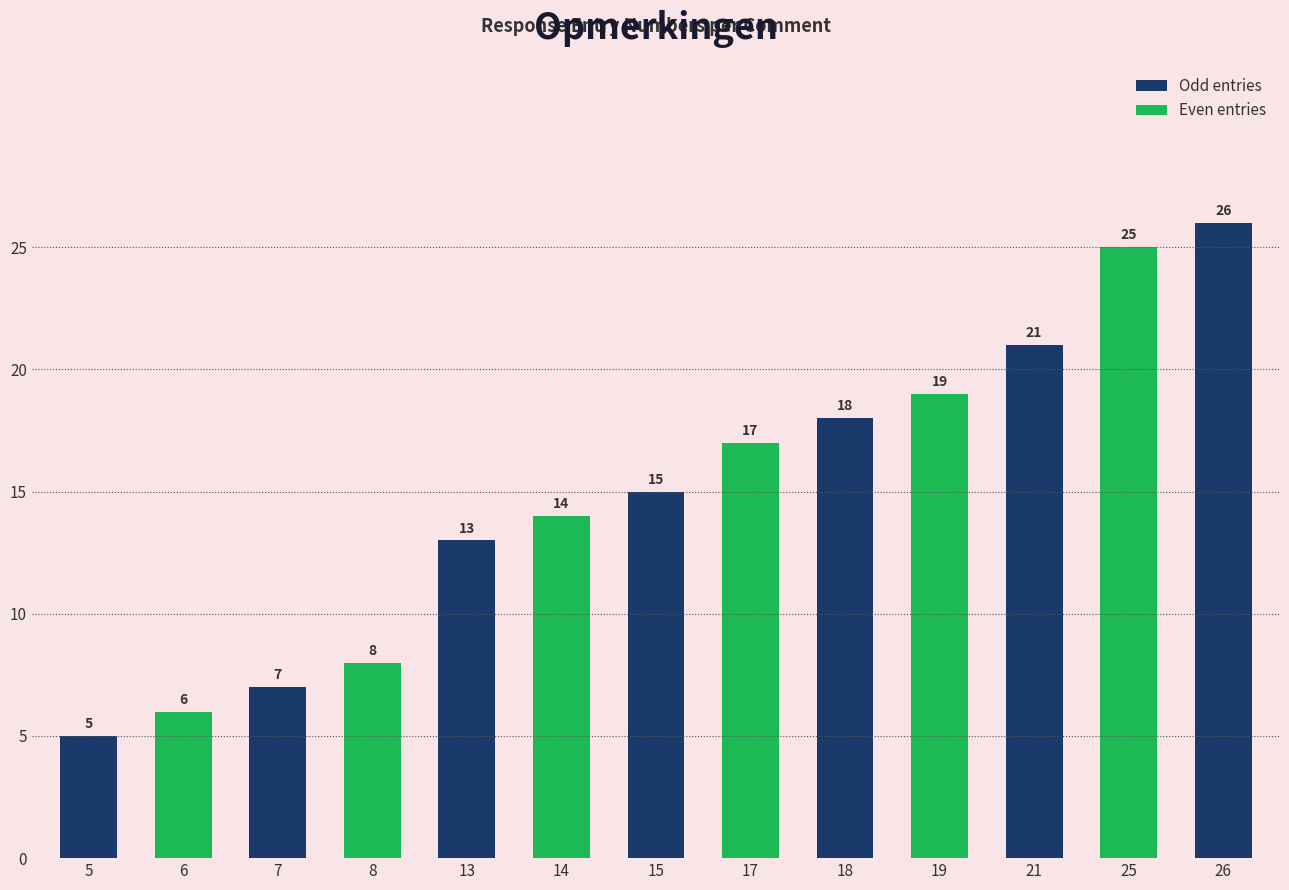

What is the smallest value displayed?

5